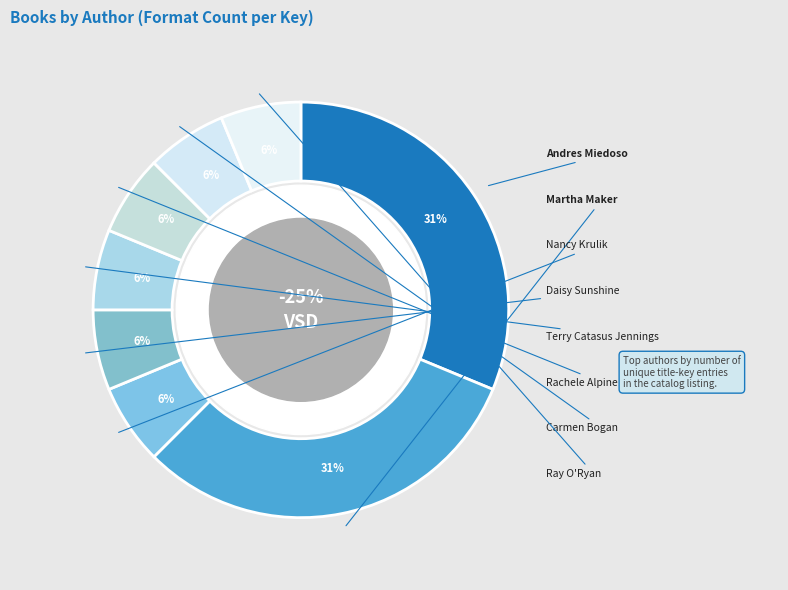

Count the number of slices in the pie.

8